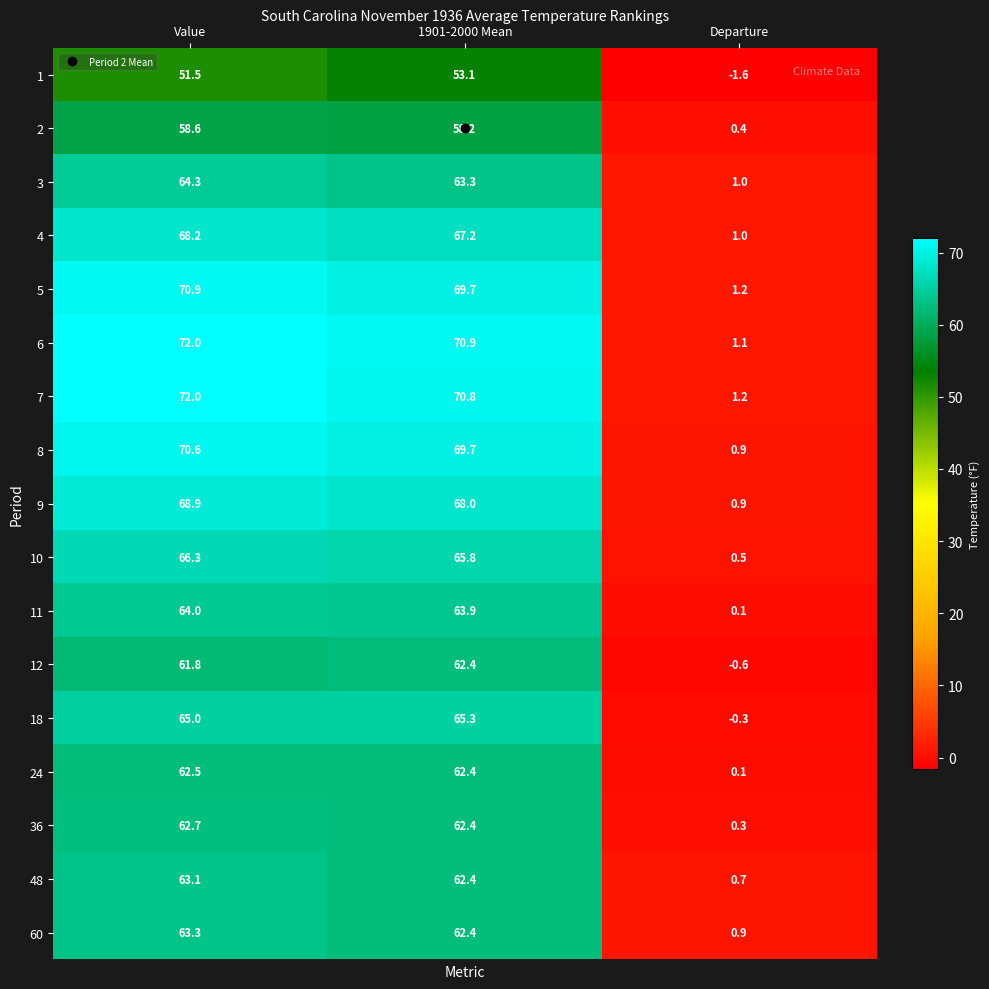

Which series has the widest spread of values?

6